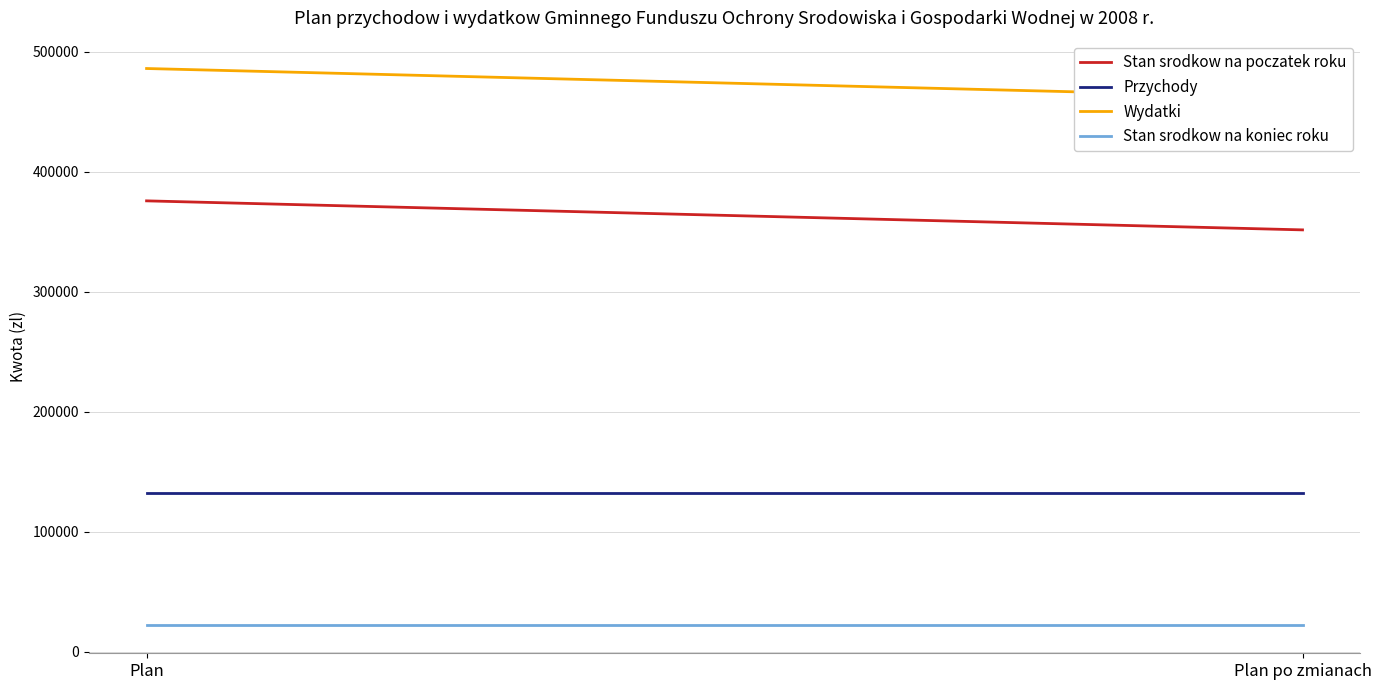

Where is Wydatki nearest to the value 473959?

Plan po zmianach